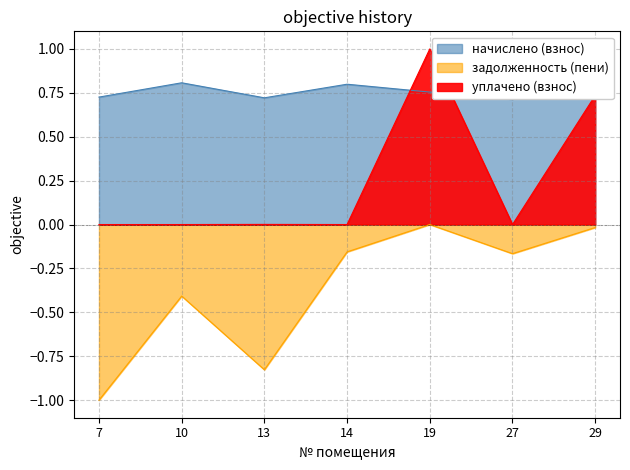

What is the average value of the уплачено (взнос) series?

0.2